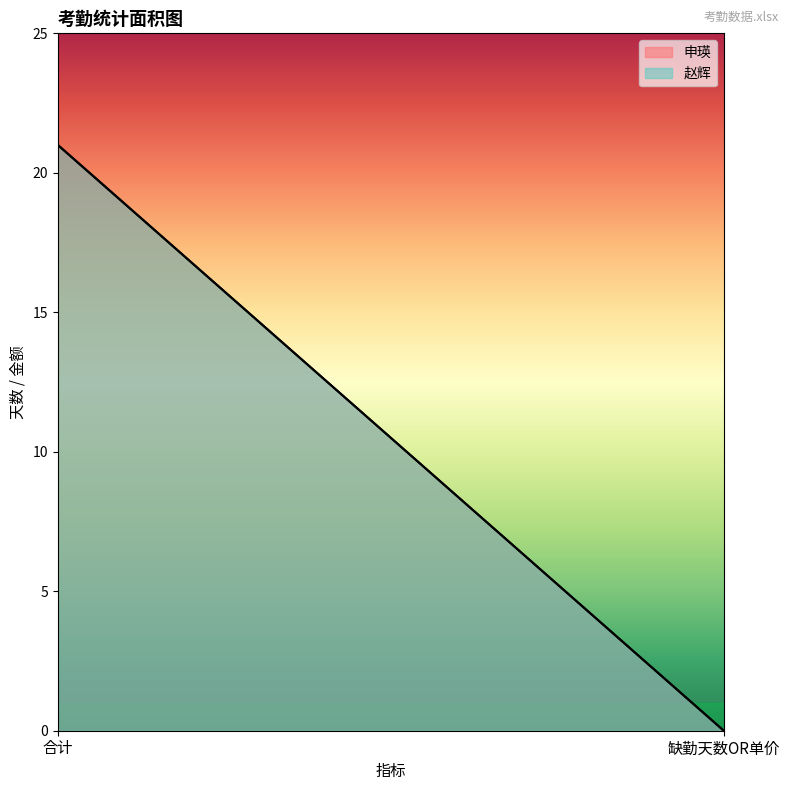

Which category has the highest value across all series?

合计